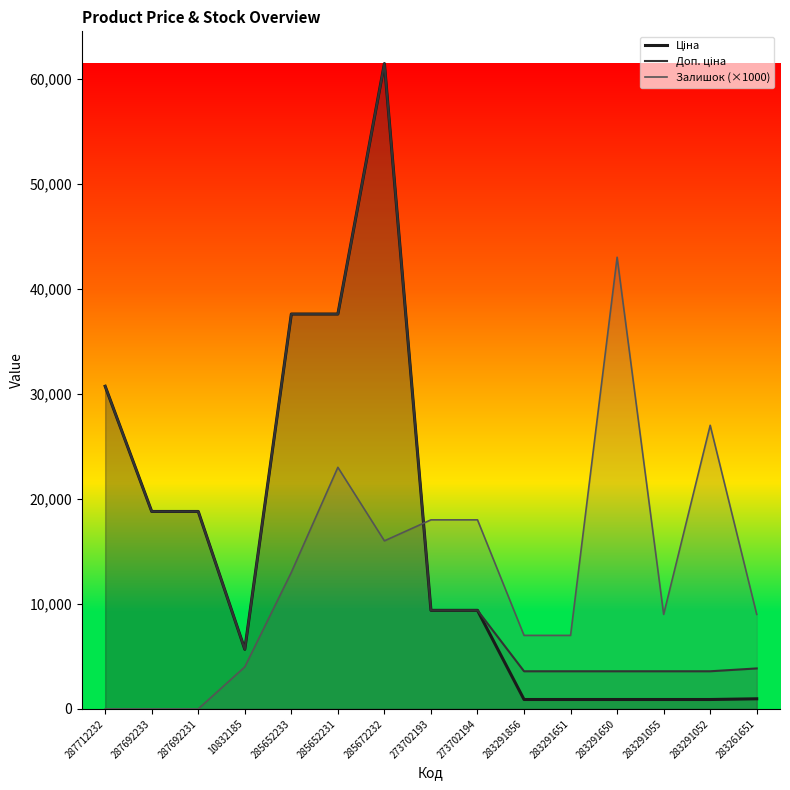

The Ціна series shows 63263.0 at 285652231. True or false?

False